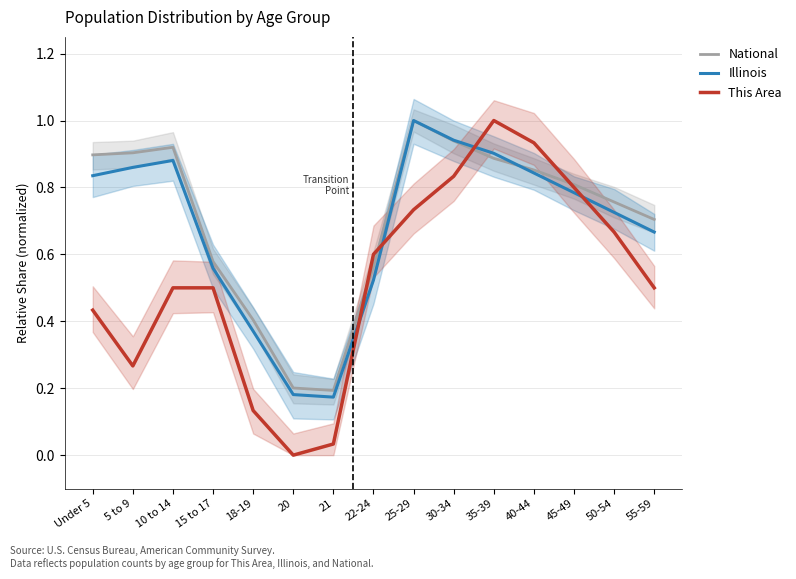

Between which two adjacent categories do This Area and Illinois first intersect?

21 and 22-24